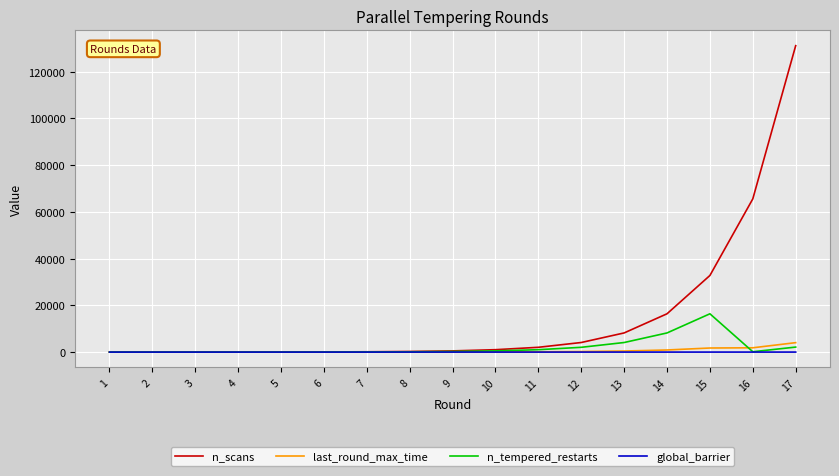

How many values in the n_scans series are below 512?

8